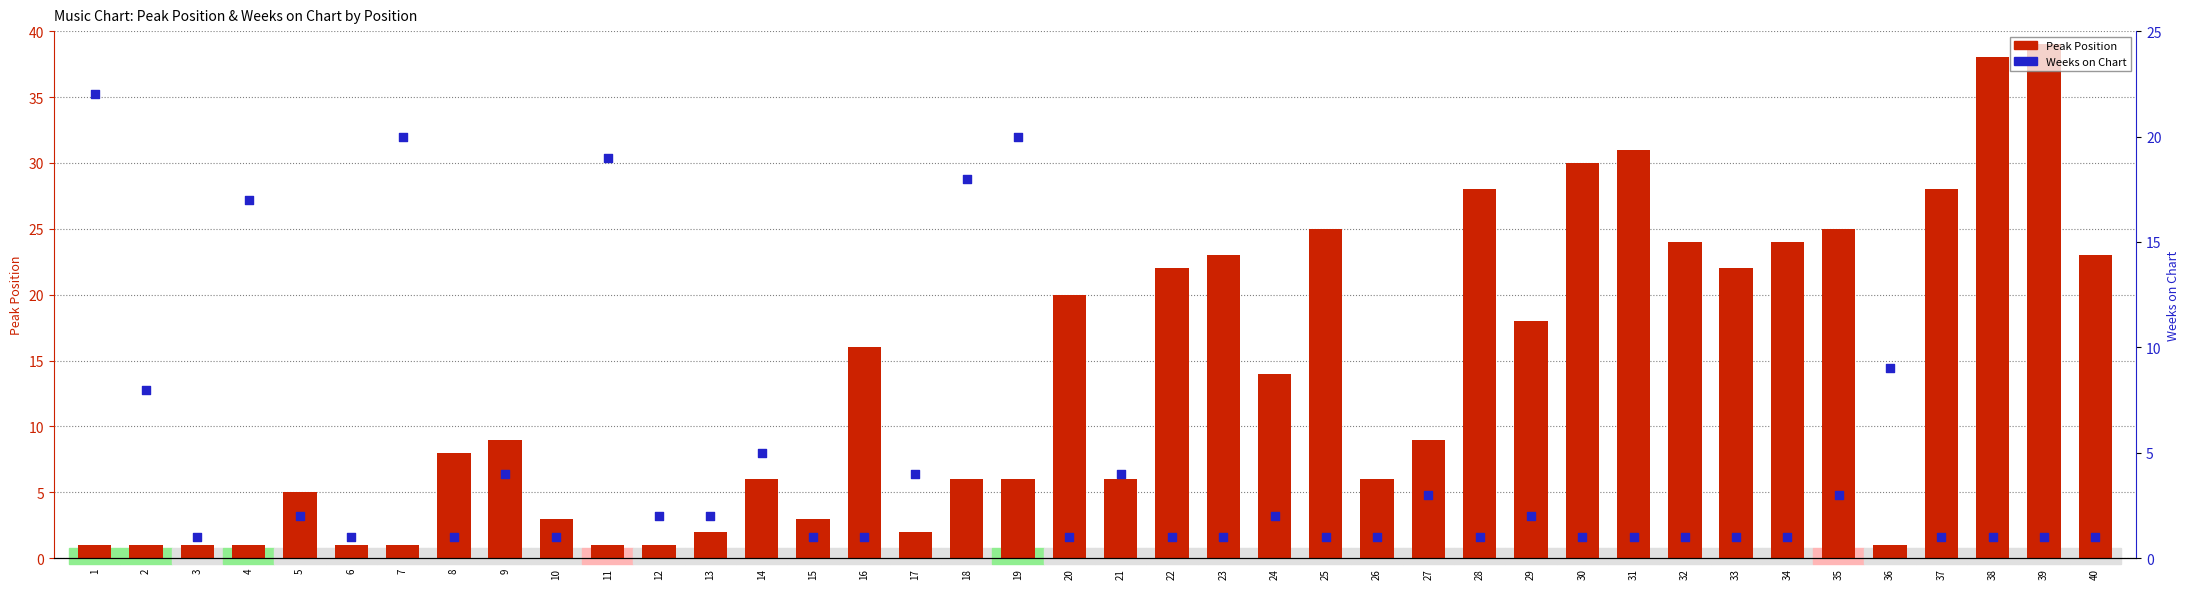

What is the total value across all series at 31?

32